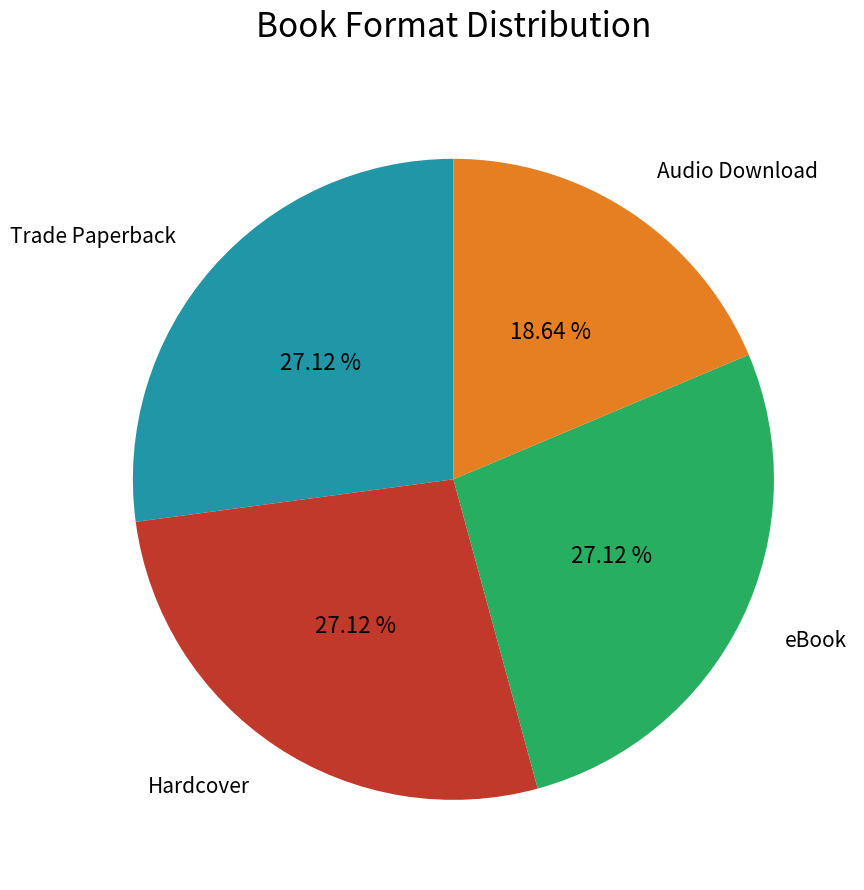

What is the ratio of the value at Audio Download to the value at Hardcover?

0.7